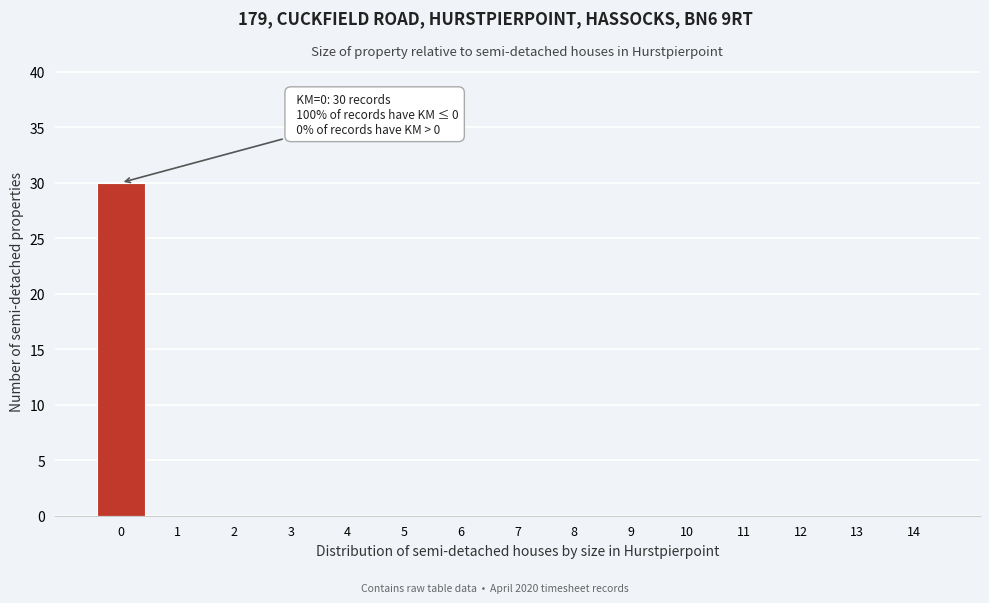

Reading left to right, what are all the values shown in this chart?

0=30	1=0	2=0	3=0	4=0	5=0	6=0	7=0	8=0	9=0	10=0	11=0	12=0	13=0	14=0